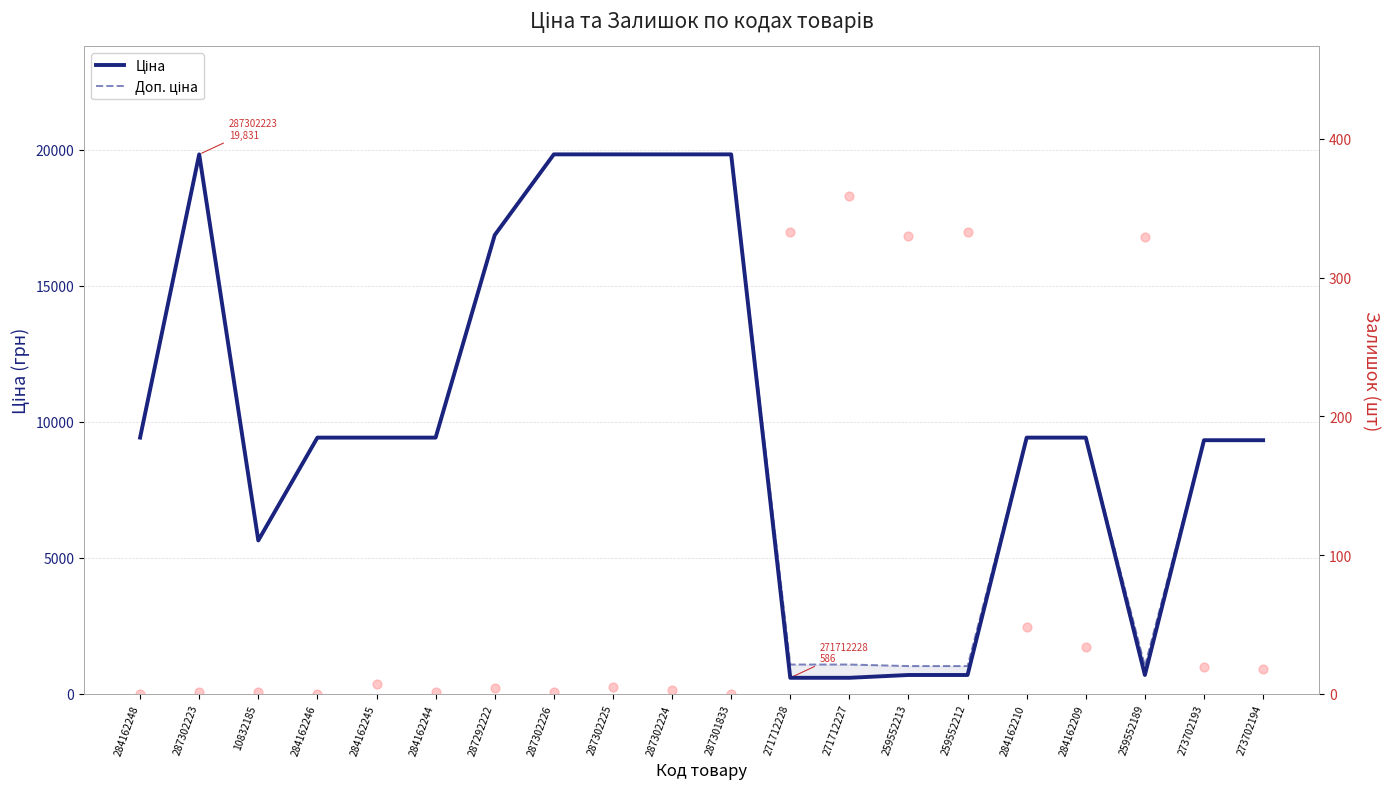

Which series contains the lowest Y value?

Ціна